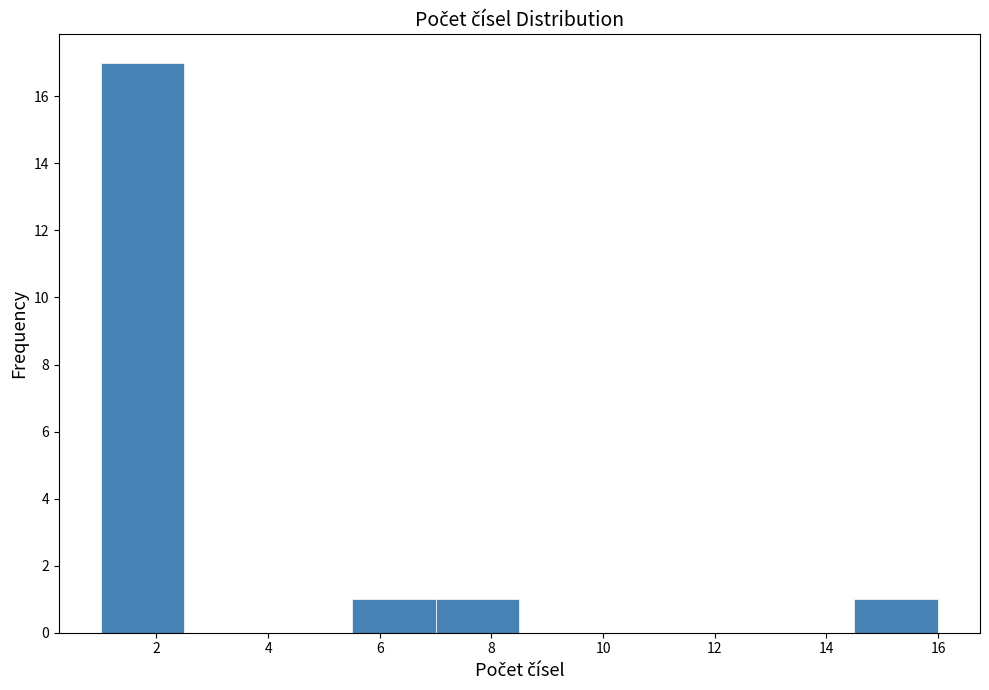

Over which range of the x-axis is the bar tallest?

1.0 to 2.5